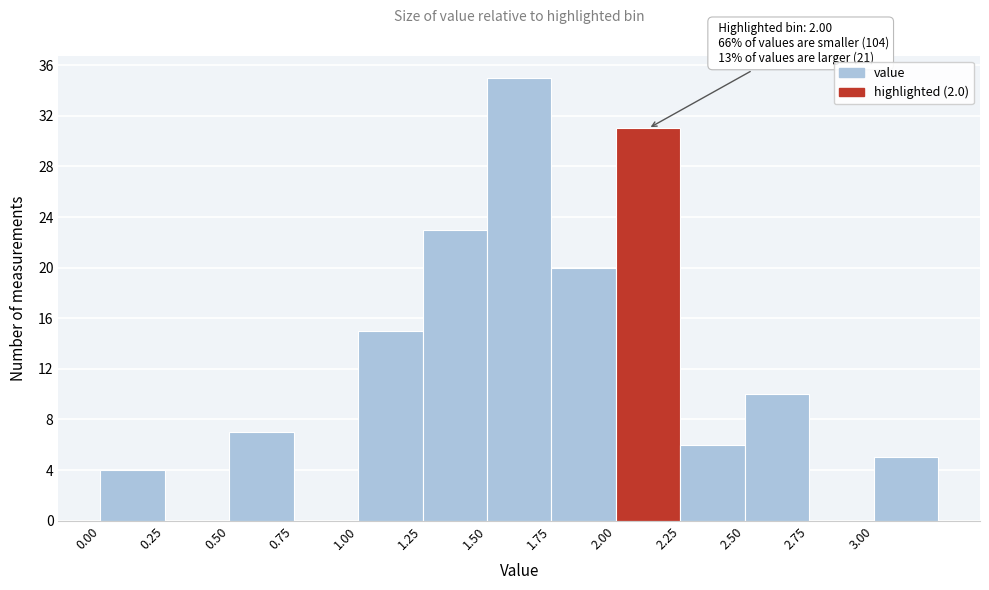

Over which range of the x-axis is the bar tallest?

1.50 to 1.75